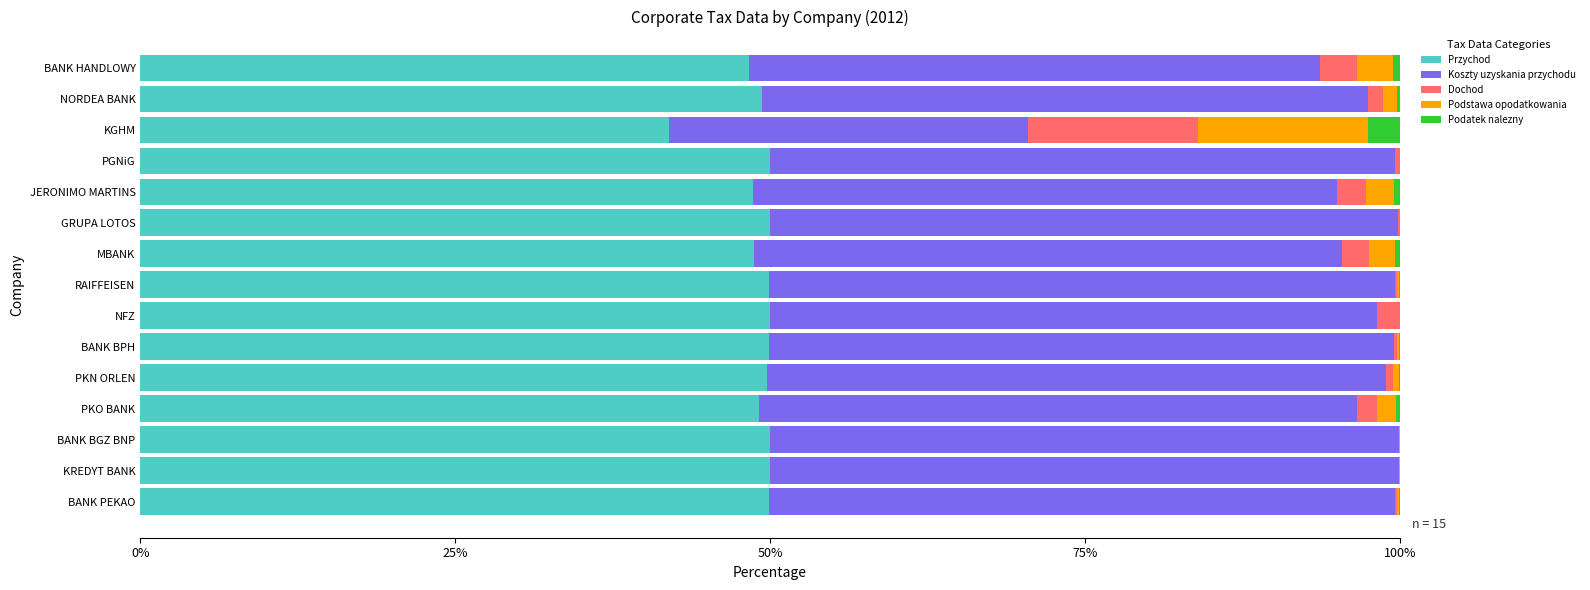

True or false: Przychod has a value of 30.7 at PGNiG.

False